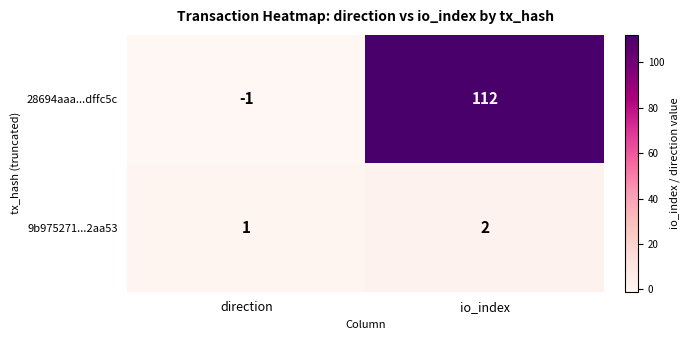

Which series has the largest range (max minus min)?

28694aaa...dffc5c